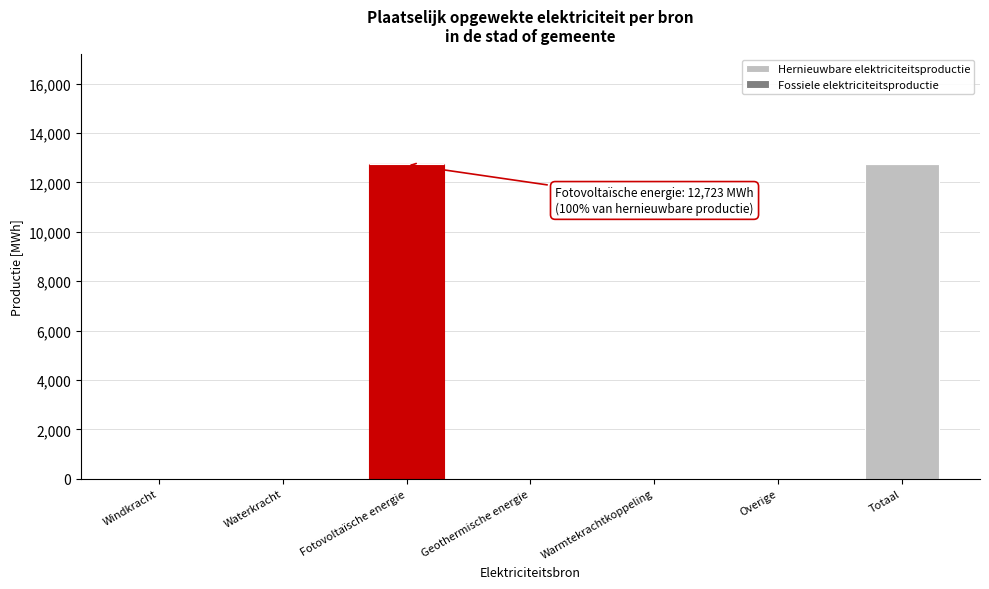

Reading right to left, what are all the values shown in this chart?

Totaal=12723.1	Overige=0.0	Warmtekrachtkoppeling=0.0	Geothermische energie=0.0	Fotovoltaïsche energie=12723.1	Waterkracht=0.0	Windkracht=0.0